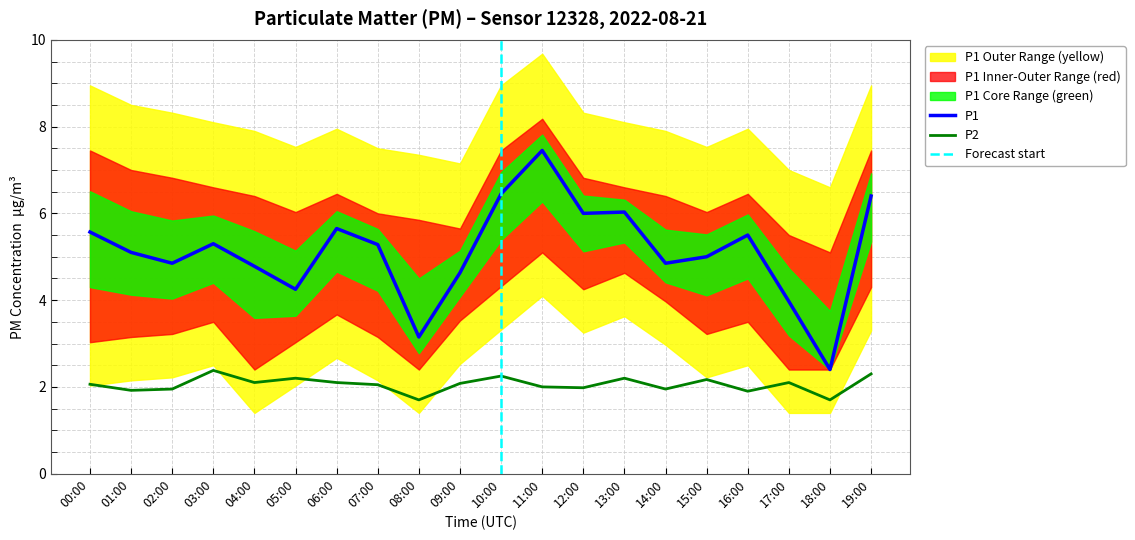

What is the label of the 3rd point from the left?

02:00